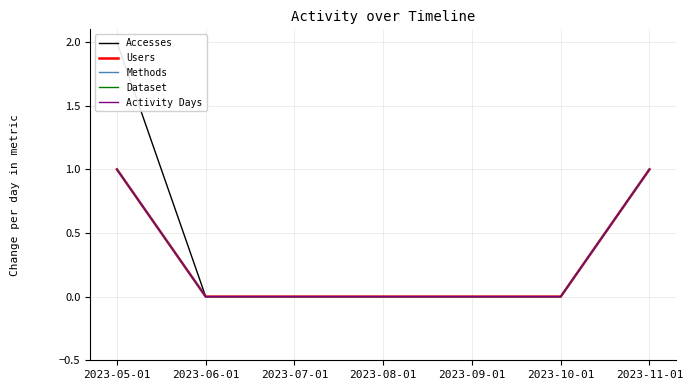

True or false: Users and Accesses intersect in this chart.

False